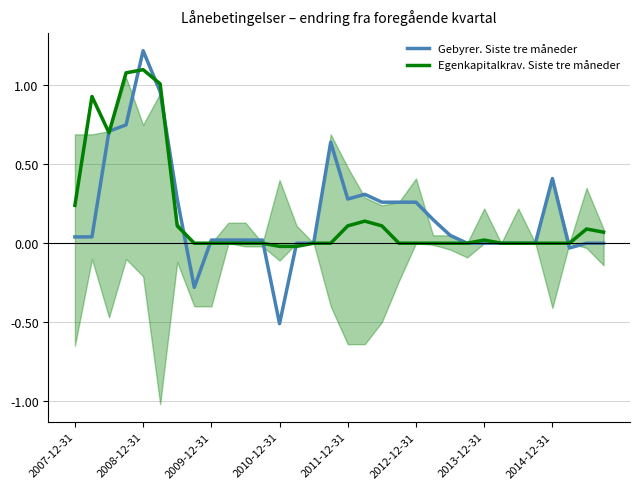

Which series changed the most between 27 and 31?

Egenkapitalkrav. Siste tre måneder